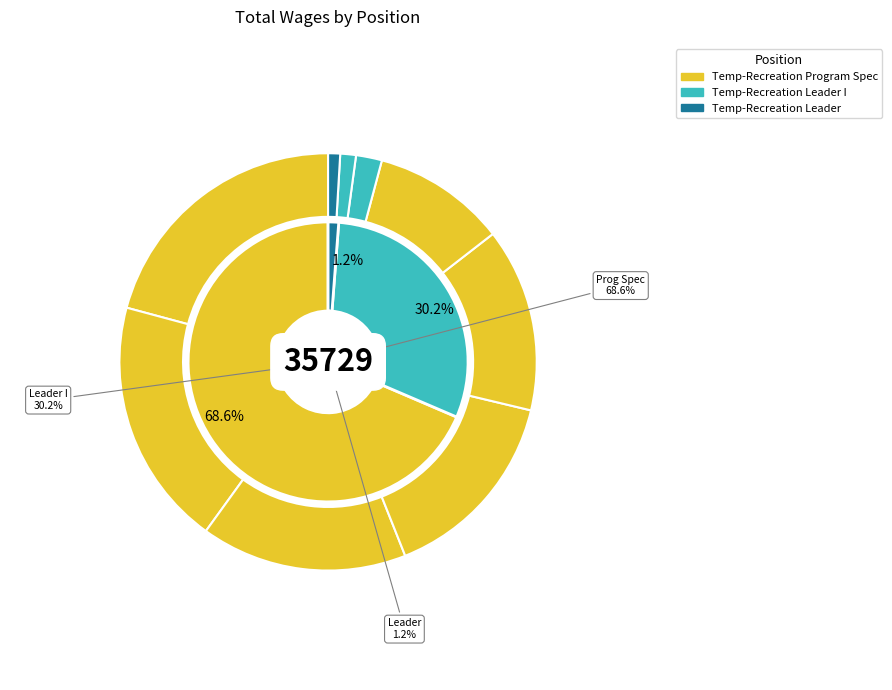

To the nearest percent, what is the difference between the Temp-Recreation Leader (434) and Temp-Recreation Program Spec (6870) slice percentages?

18%